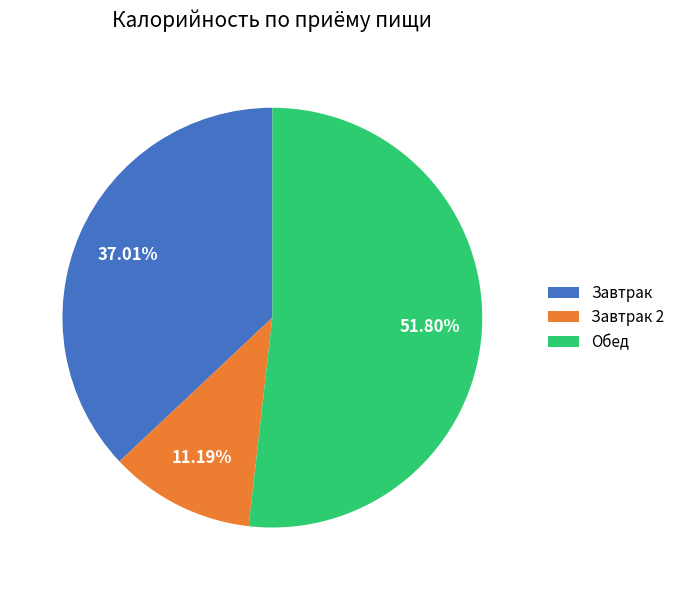

Between Завтрак 2 and Завтрак, which is larger?

Завтрак